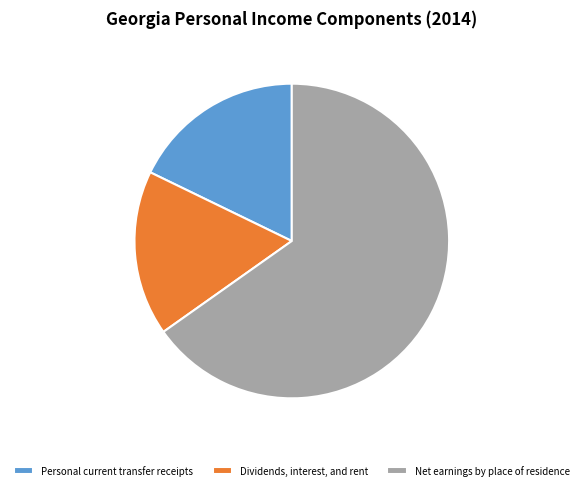

Rank the categories by value from lowest to highest.

Dividends, interest, and rent, Personal current transfer receipts, Net earnings by place of residence